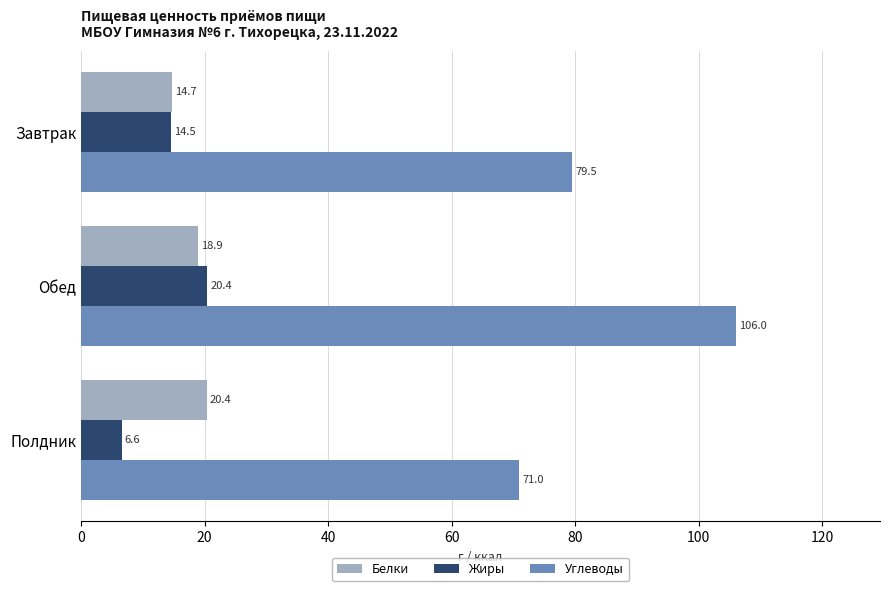

What are all the series names shown in the legend?

Белки, Жиры, Углеводы